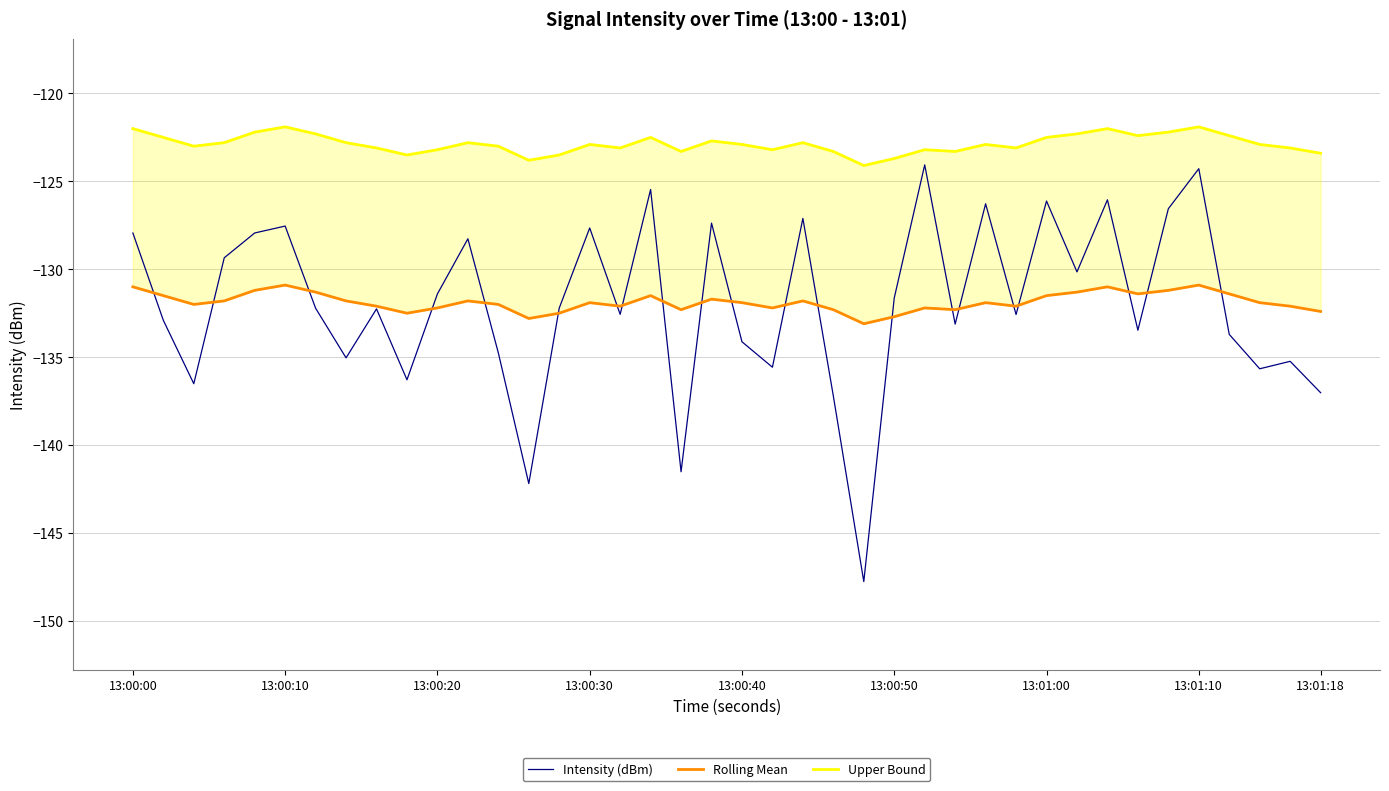

What is the maximum value for Intensity (dBm)?

-124.1